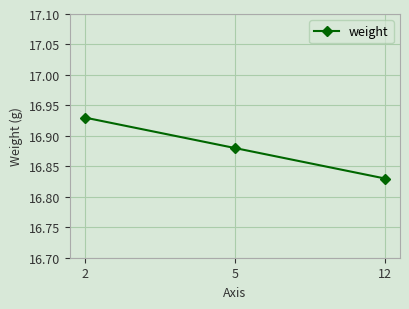

Count the values in the range 16 to 17.

3